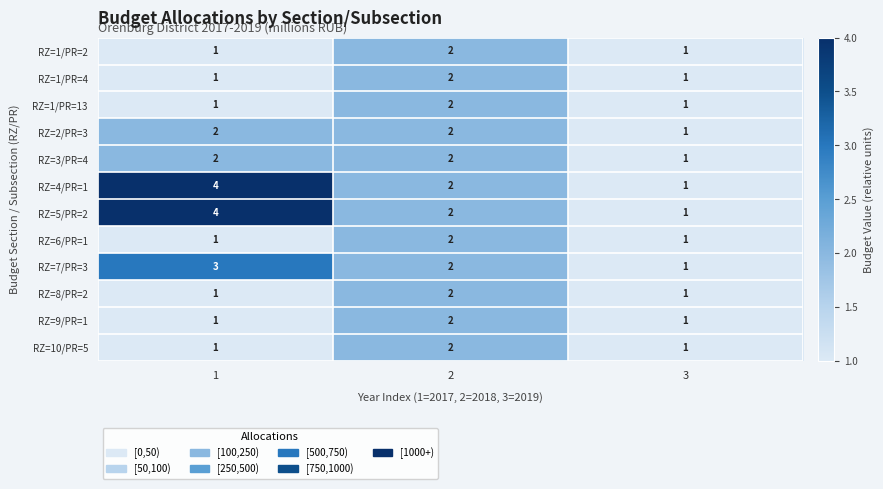

Is it true that RZ=5/PR=2 equals 1 at 2?

False